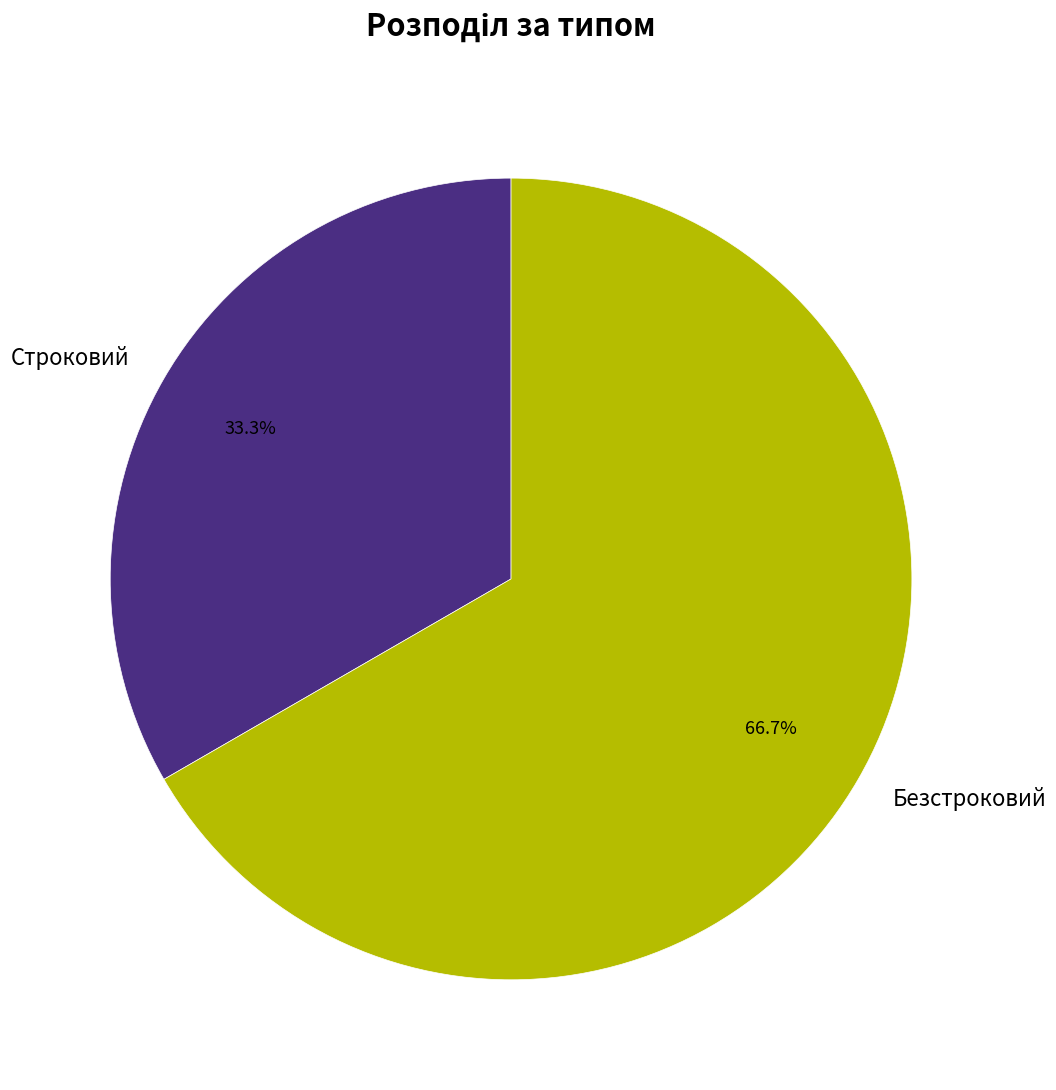

True or false: Безстроковий accounts for 67% of the total.

True